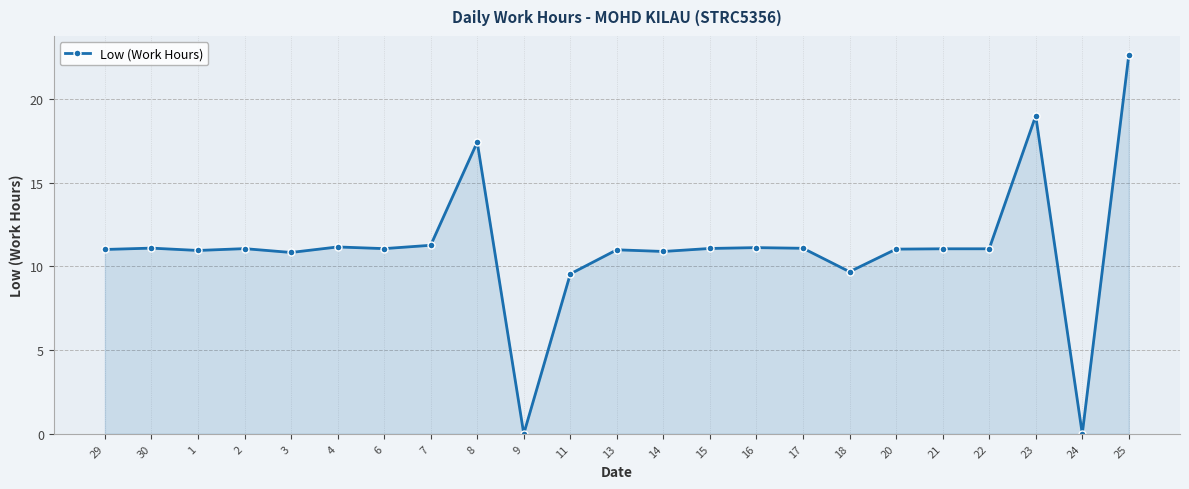

True or false: the data shows 0.0 at 24.

True